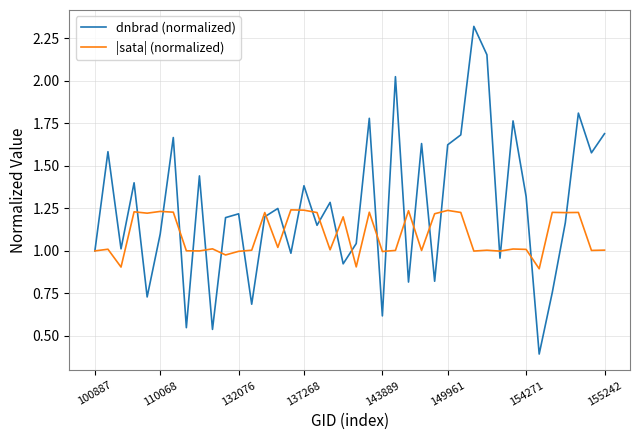

List the series in order of their overall mean, highest first.

dnbrad (normalized), |sata| (normalized)